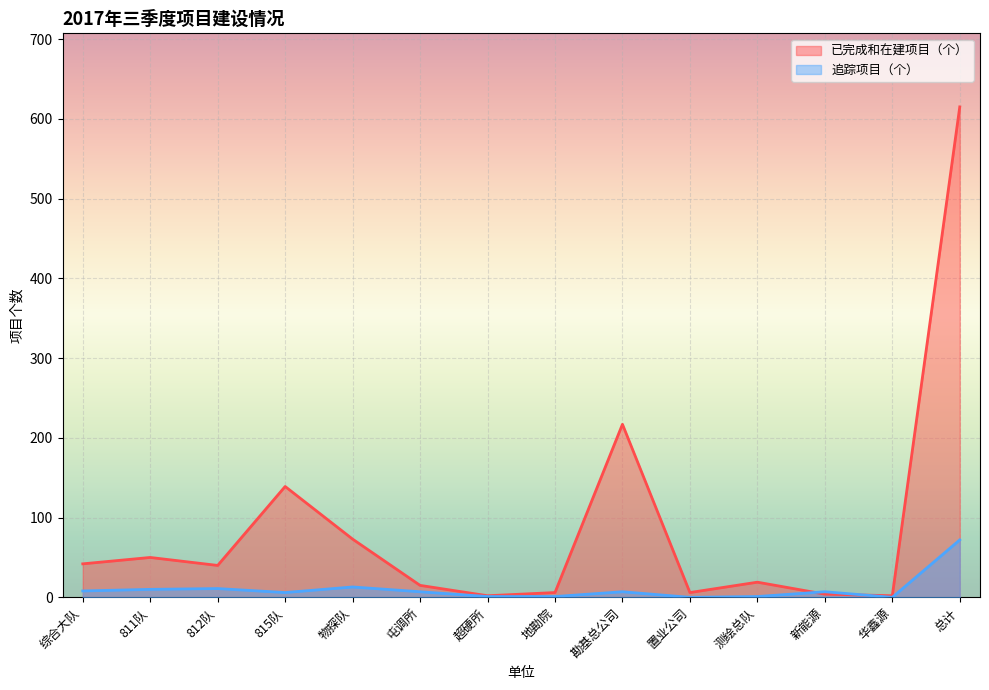

Reading right to left, list all the values displayed in this chart.

已完成和在建项目（个）: 615	2	4	19	6	217	6	2	15	73	139	40	50	42
追踪项目（个）: 72	0	7	1	0	7	1	1	7	13	6	11	10	8